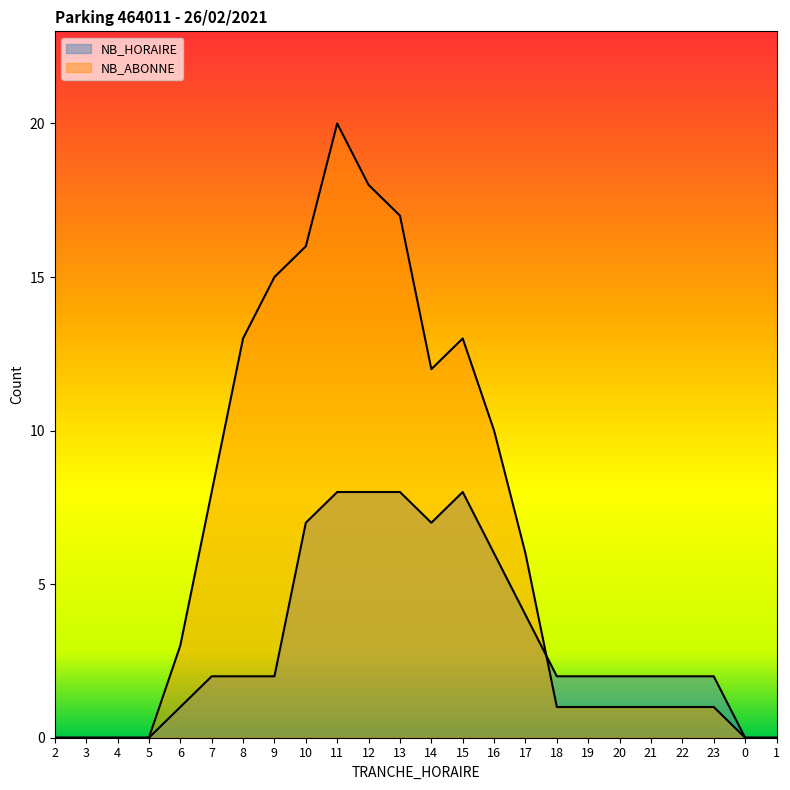

In NB_HORAIRE, how many points are lower than both neighbors (excluding endpoints)?

1